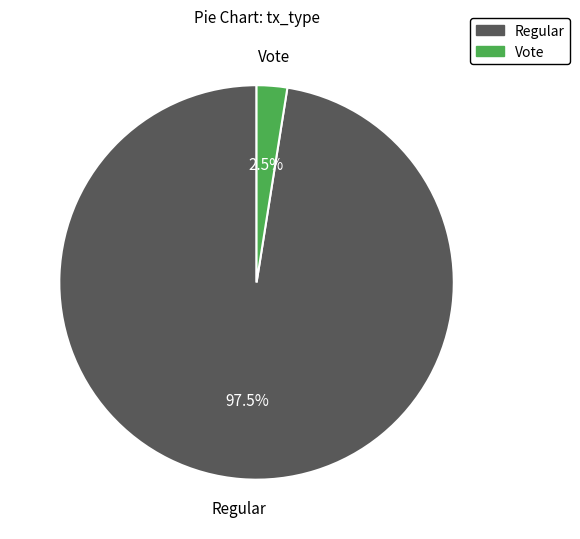

Combined, do Regular and Vote account for over 50%?

Yes